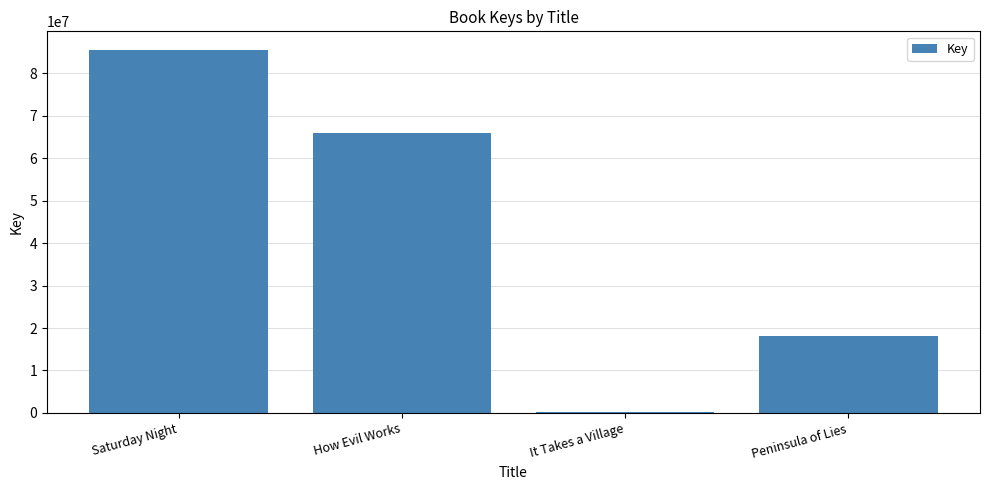

The chart shows a value of 30972366 at Peninsula of Lies. True or false?

False